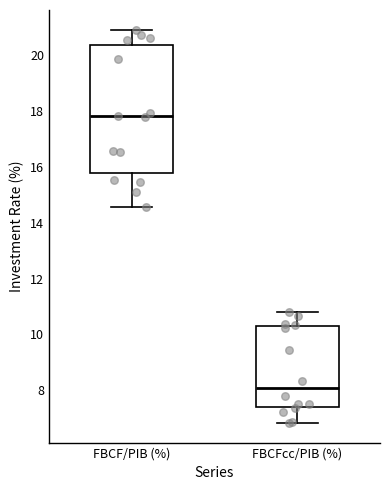

Which box's median line is the lowest?

FBCFcc/PIB (%)